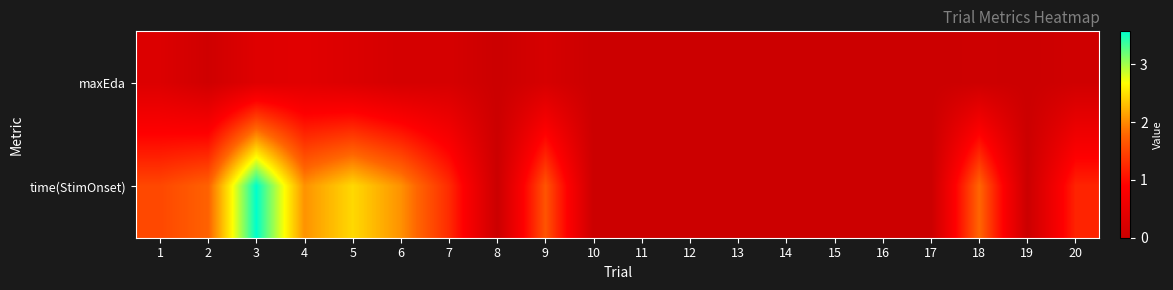

At how many categories does at least one series exceed 0?

10